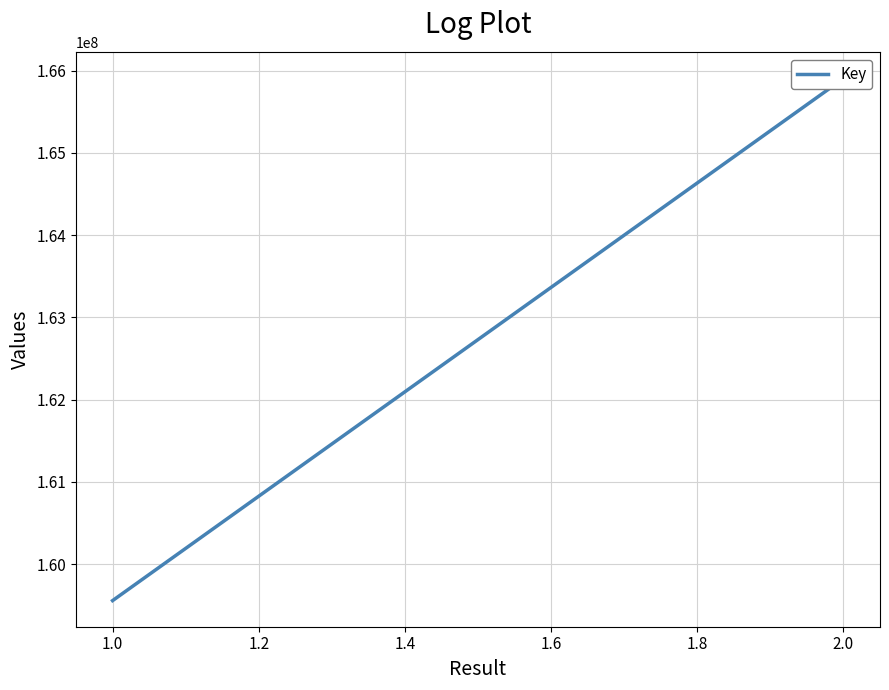

Reading left to right, extract all data points from this chart.

159555107	165903850